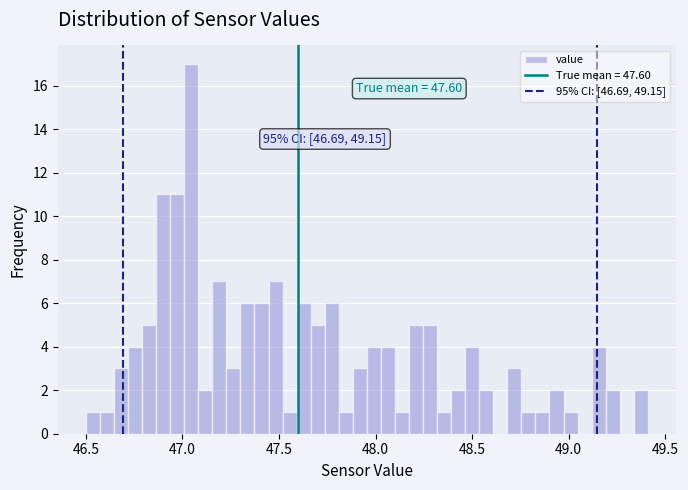

Around what value on the x-axis is the tallest bar? Give the approximate position of its centre, as read against the axis.

47.05